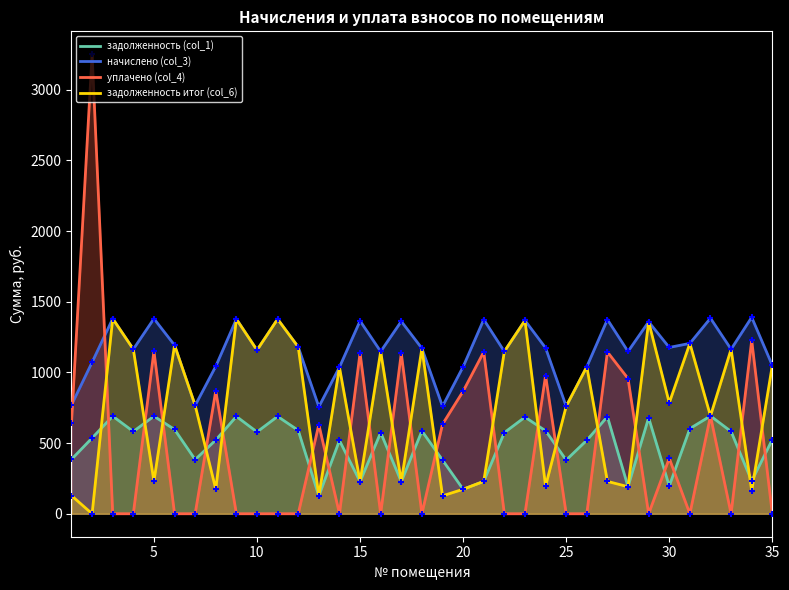

Which series has the largest Y range (max minus min)?

уплачено (col_4)